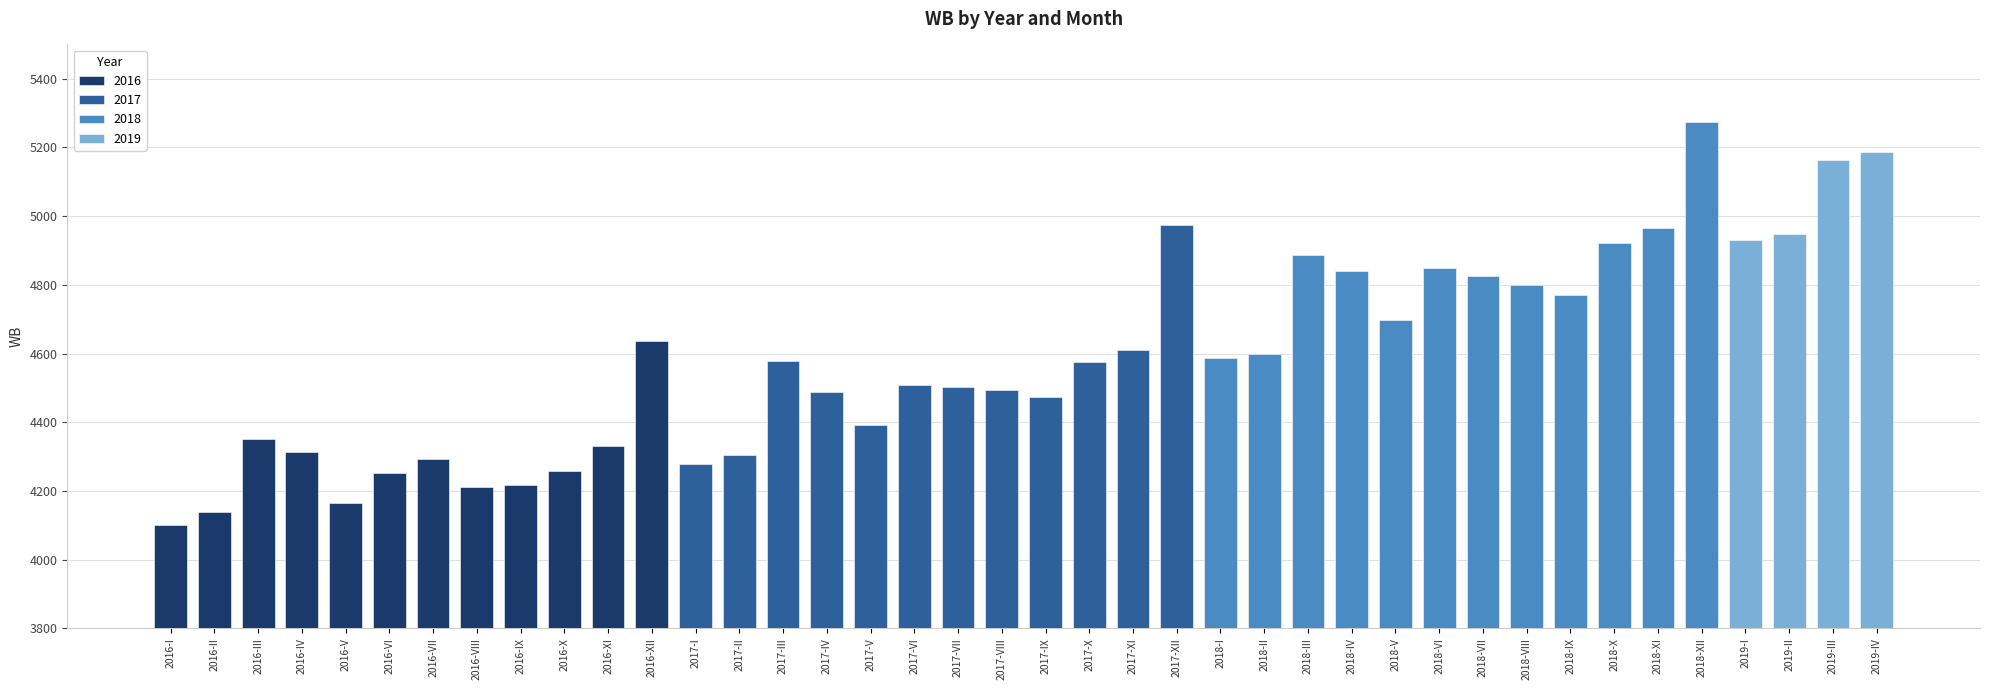

Where does the data first go above 4577?

2016-XII